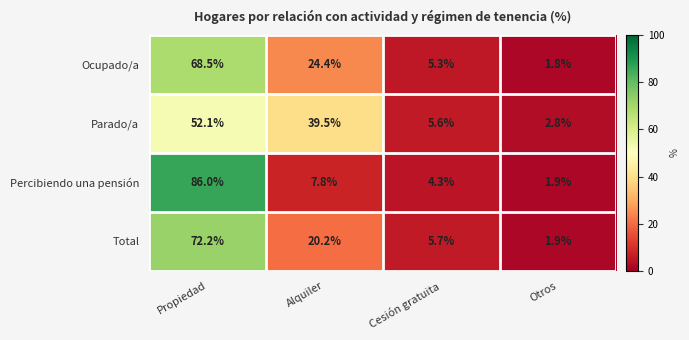

Which series has the largest range (max minus min)?

Percibiendo una pensión